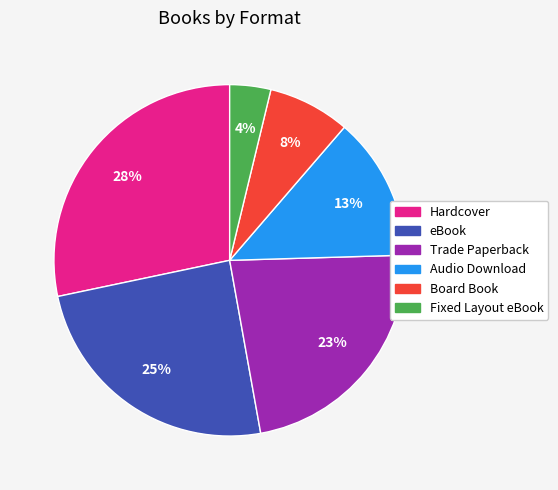

To the nearest percent, what is the combined percentage of Hardcover and Fixed Layout eBook?

32%